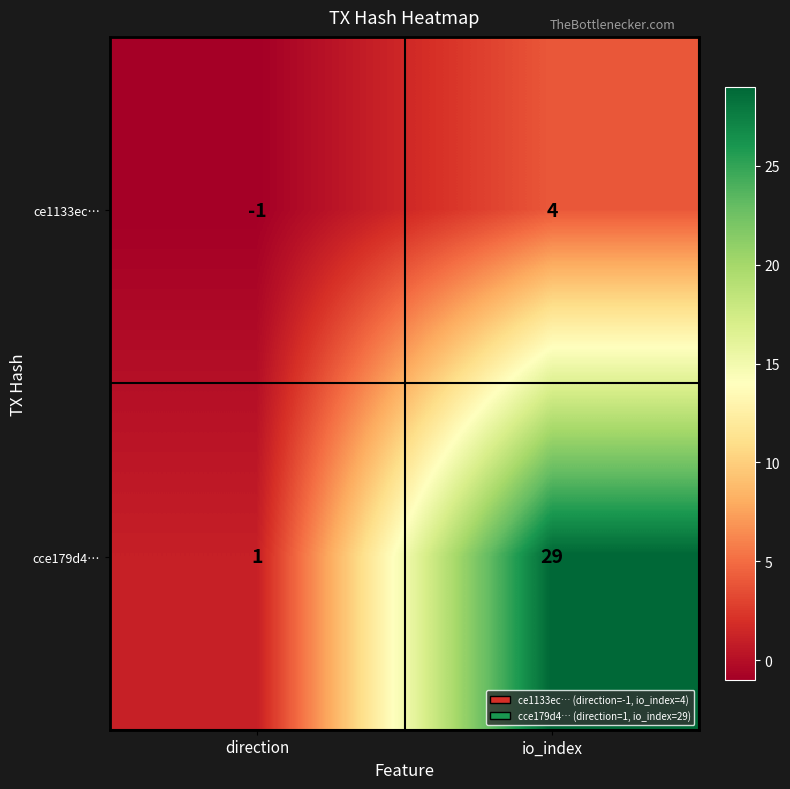

Which series has the largest total across all categories?

cce179d4…